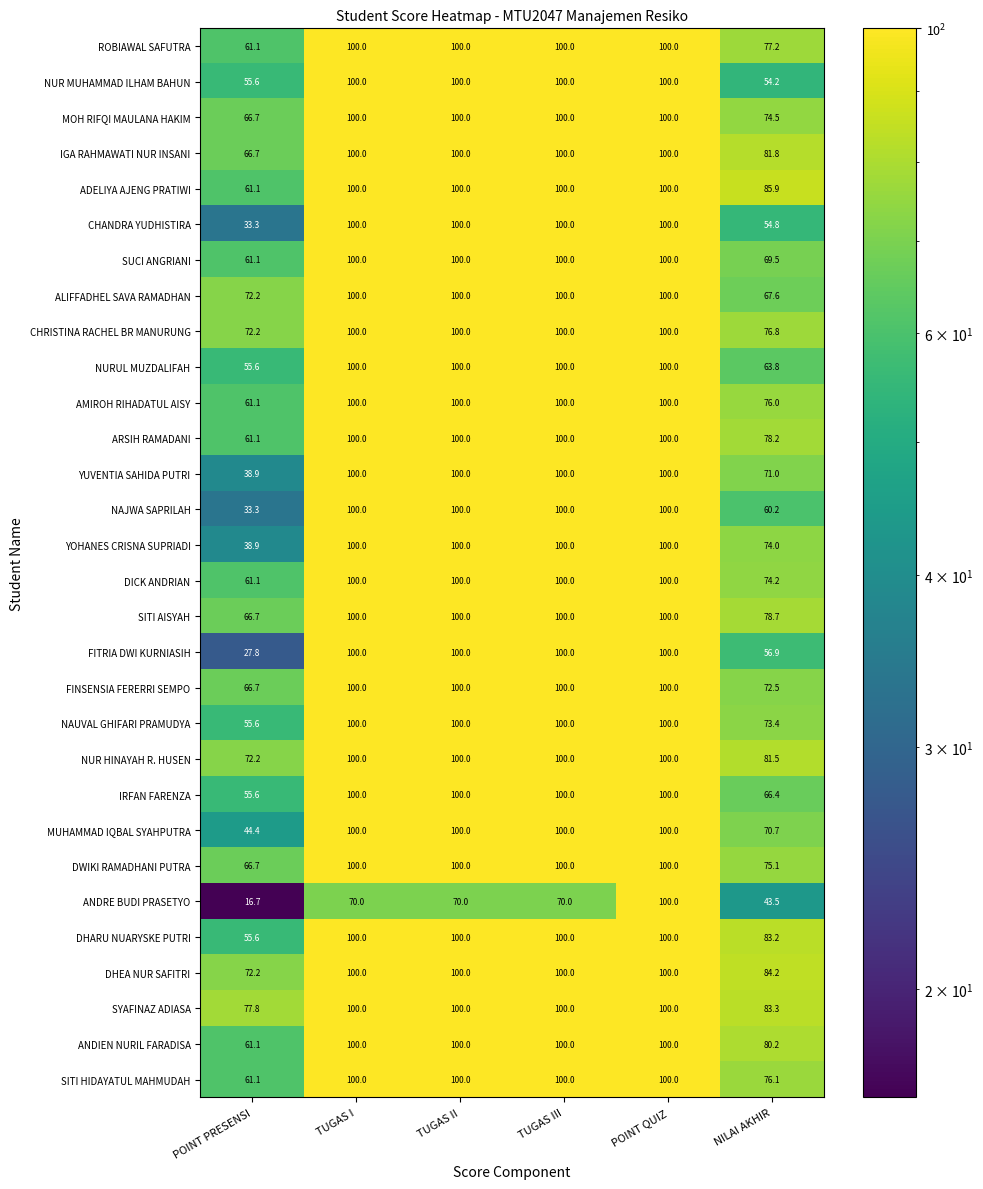

How many data points does each series have?

6